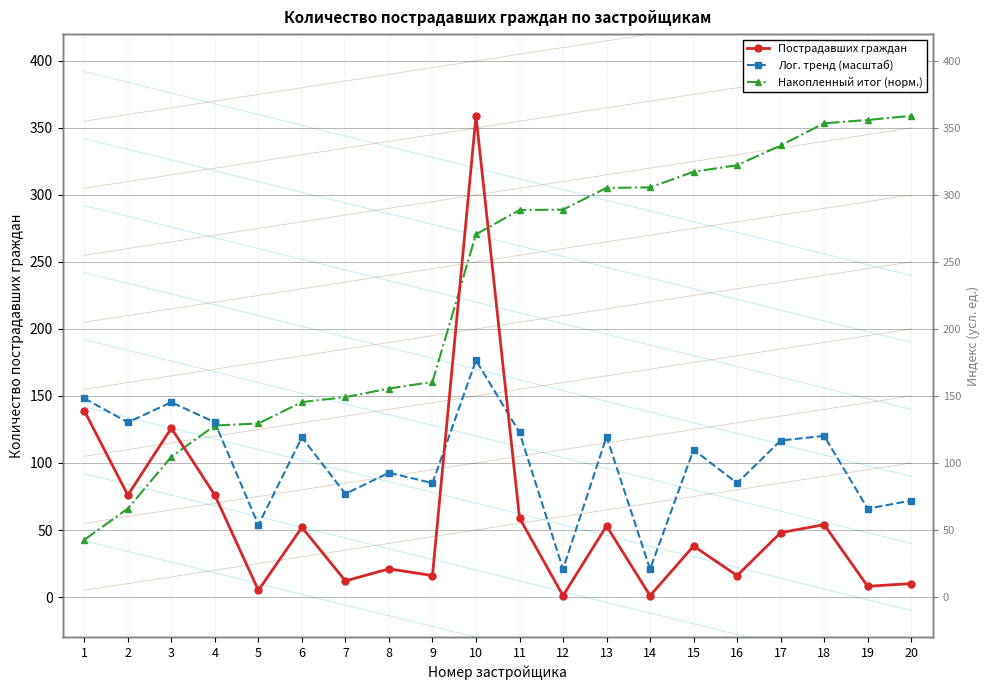

What is the highest value of the Лог. тренд (масштаб) series?

176.6